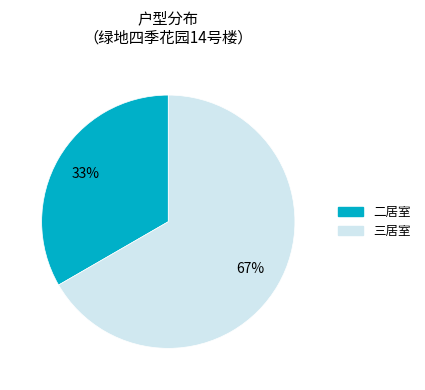

Which slice is the largest?

三居室